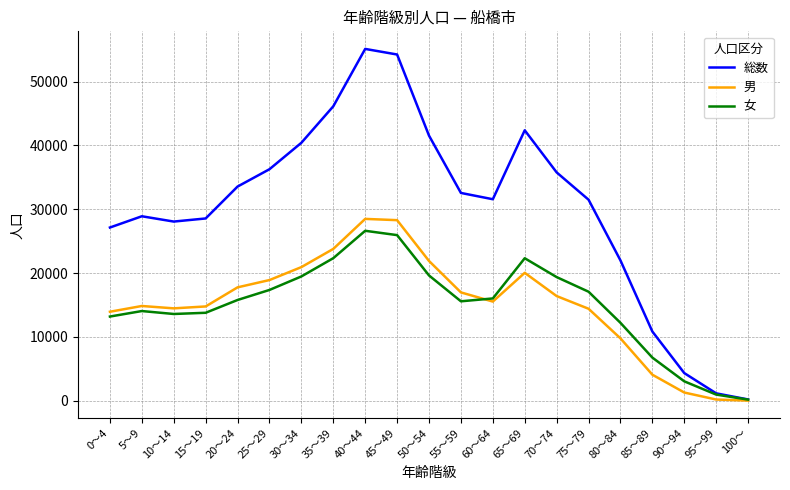

Between 0～4 and 65～69, which series saw the biggest shift?

総数